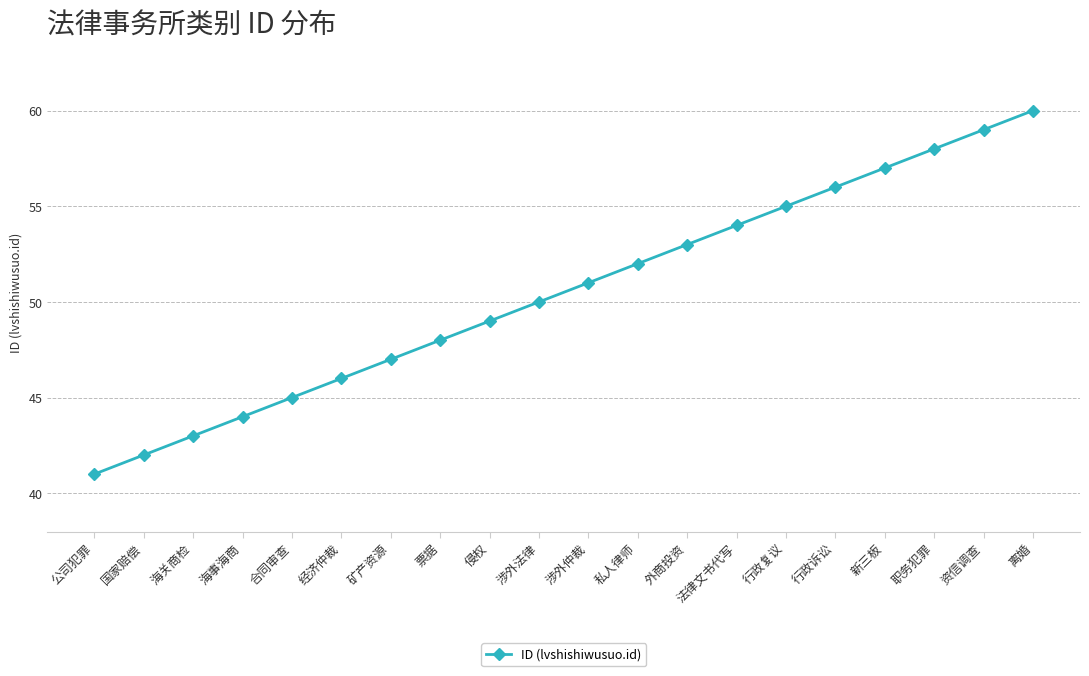

Which label corresponds to the largest value in the chart?

离婚